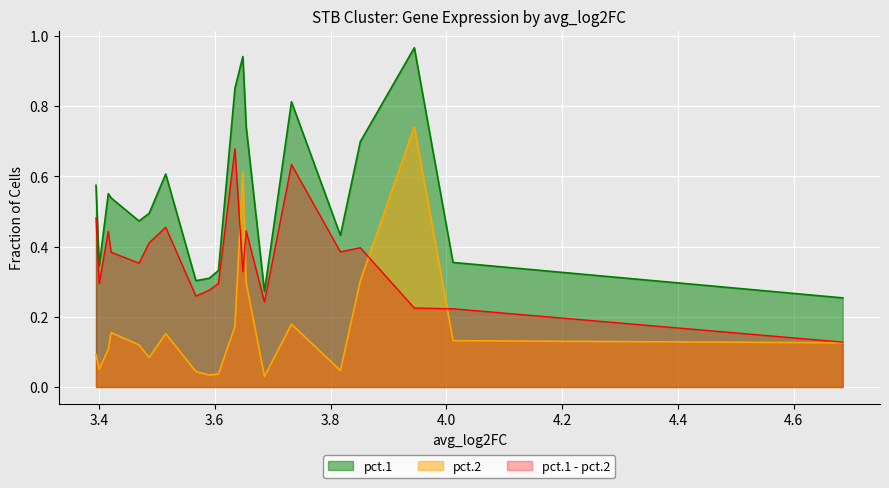

True or false: pct.1 and pct.2 cross at least once.

False